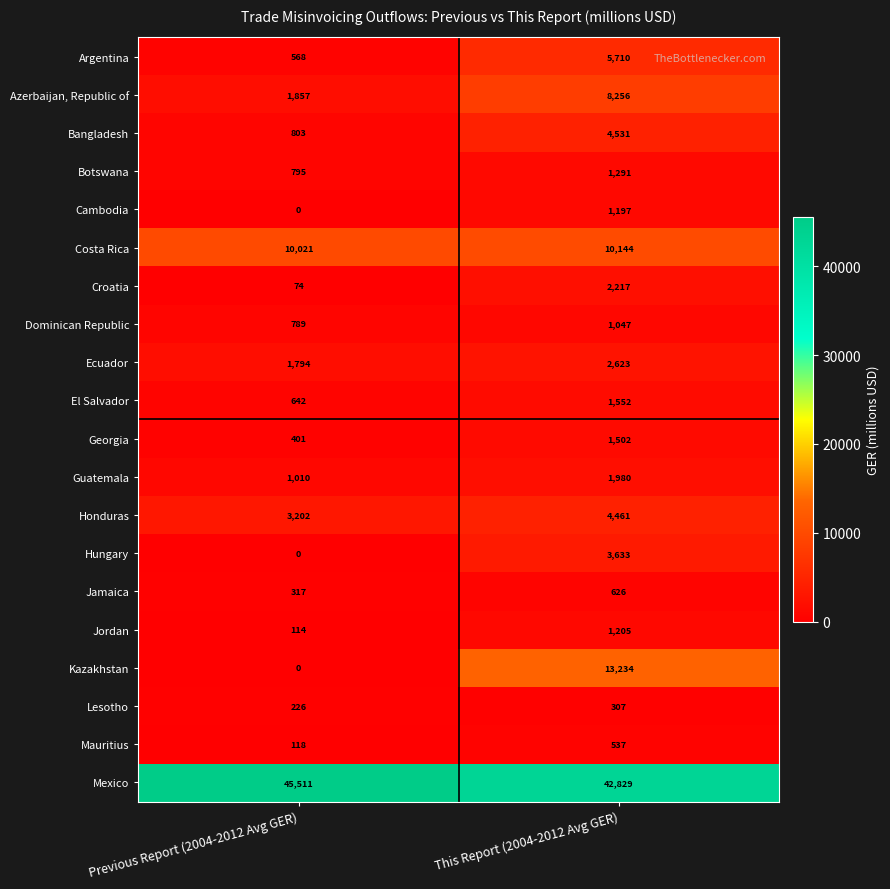

Where is Ecuador nearest to the value 2208?

Previous Report (2004-2012 Avg GER)